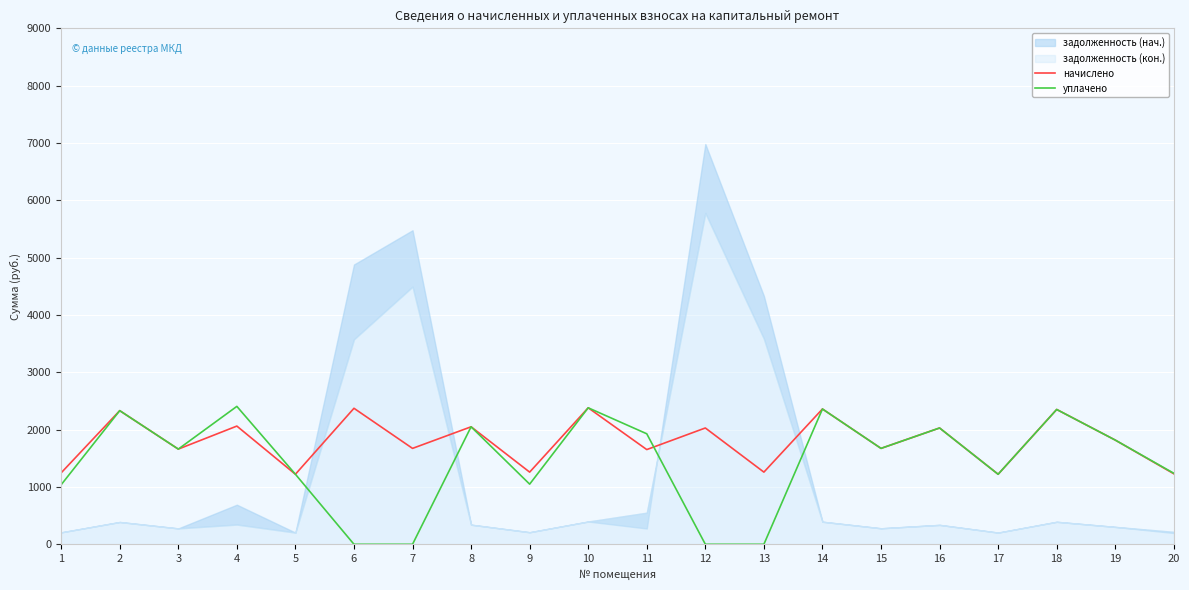

List the labels in order of уплачено value, smallest first.

6, 7, 12, 13, 1, 9, 5, 17, 20, 3, 15, 19, 11, 16, 8, 2, 18, 14, 10, 4